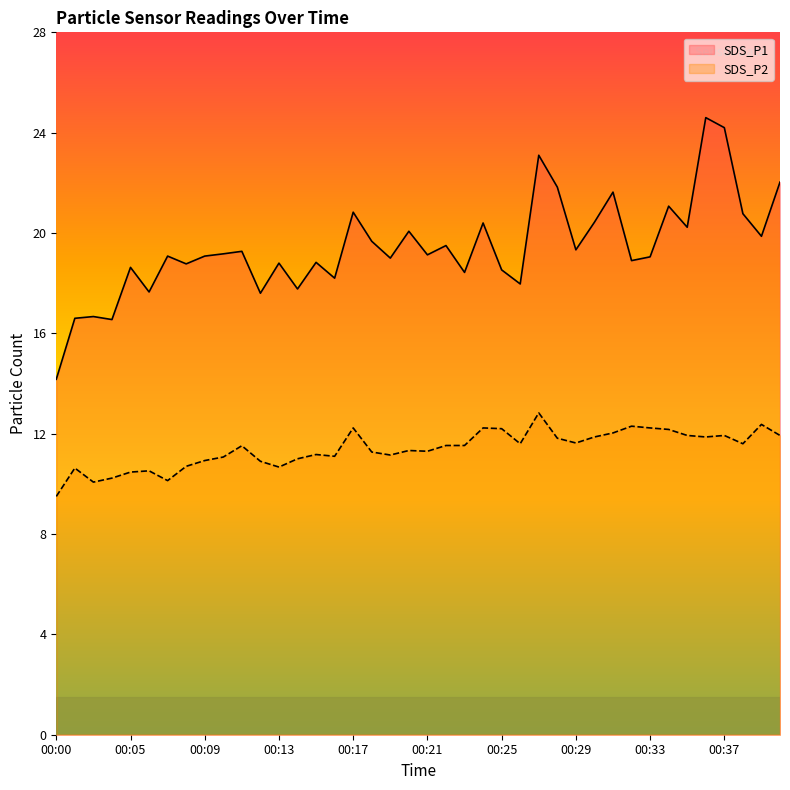

Is it true that SDS_P1 equals 32.6 at 00:16?

False